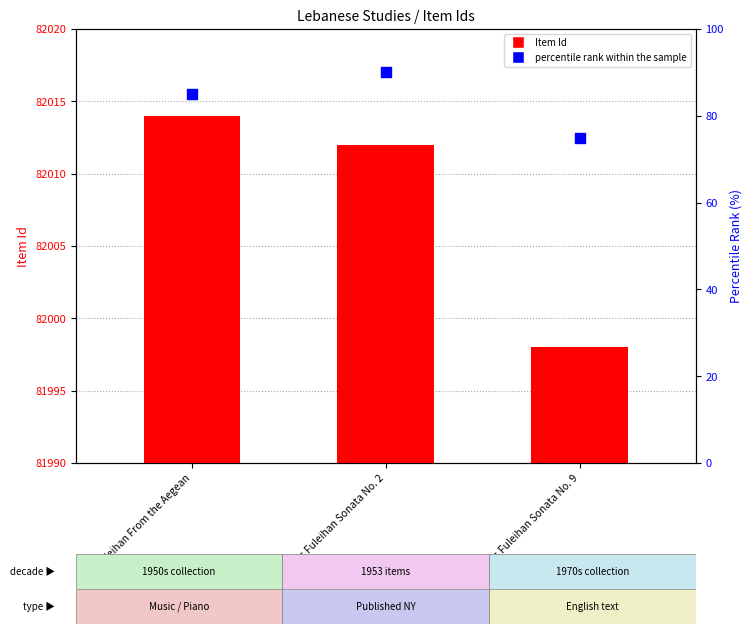

Which series reaches the minimum Y coordinate?

percentile rank within the sample